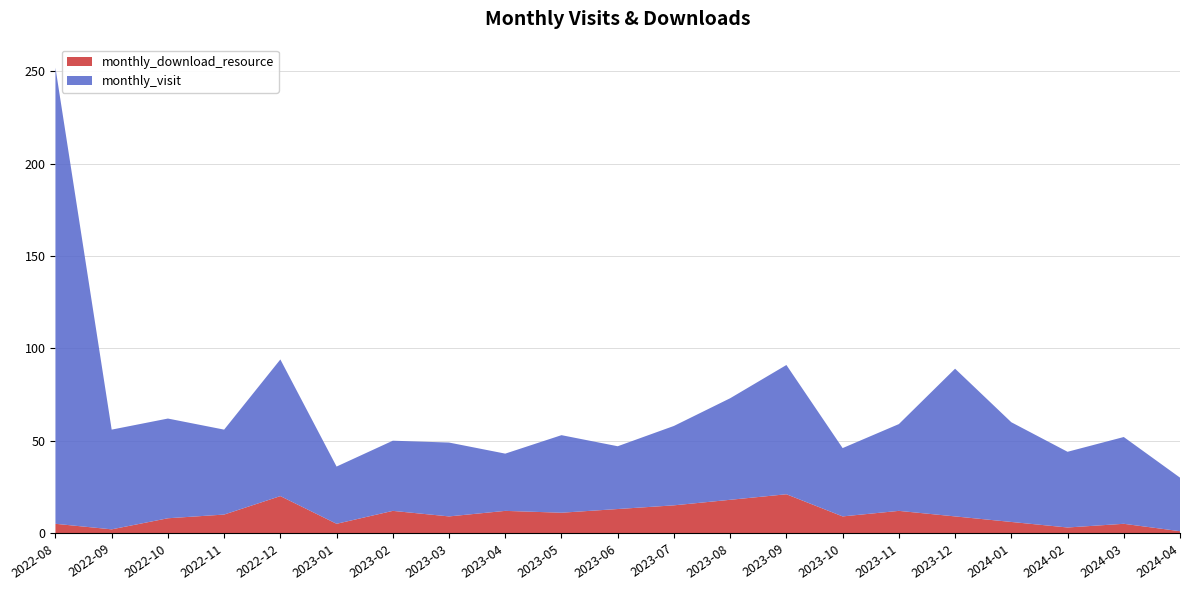

Reading right to left, list all the values displayed in this chart.

monthly_download_resource: 1	5	3	6	9	12	9	21	18	15	13	11	12	9	12	5	20	10	8	2	5
monthly_visit: 29	47	41	54	80	47	37	70	55	43	34	42	31	40	38	31	74	46	54	54	247